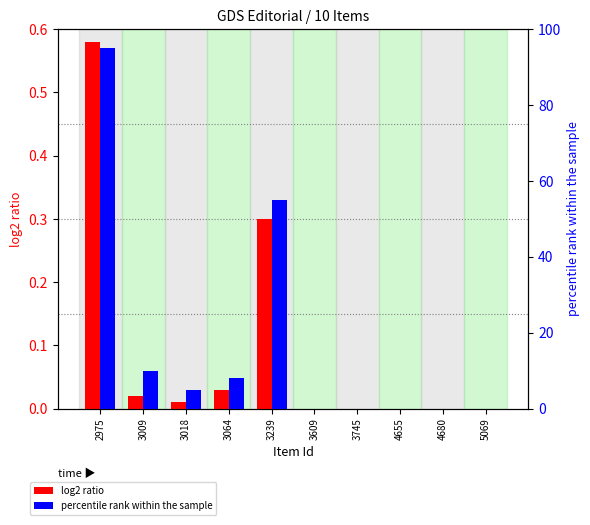

The value of log2 ratio at 3018 is 0.0. True or false?

True